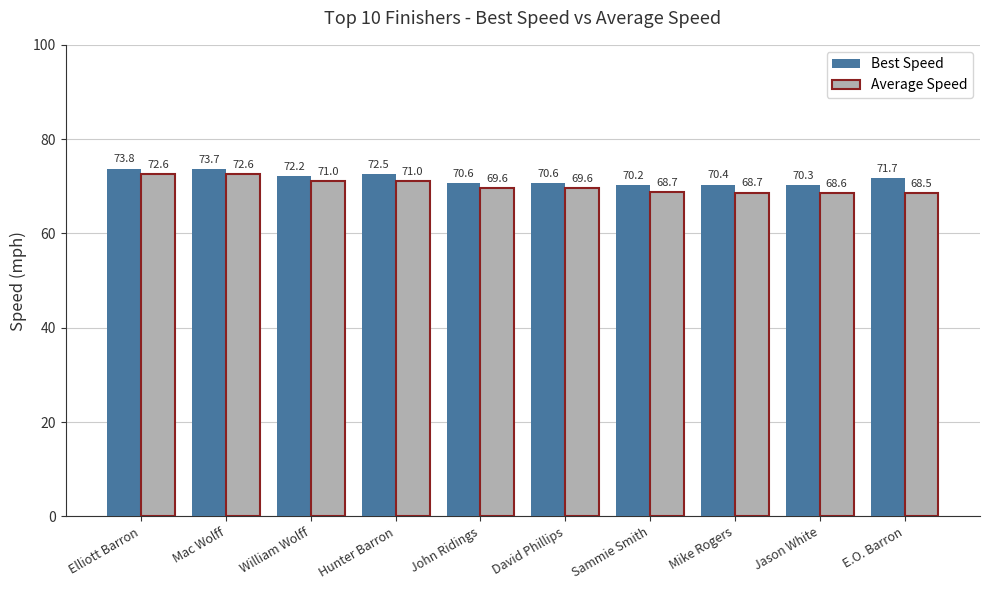

At which label does Average Speed first exceed 69?

Elliott Barron